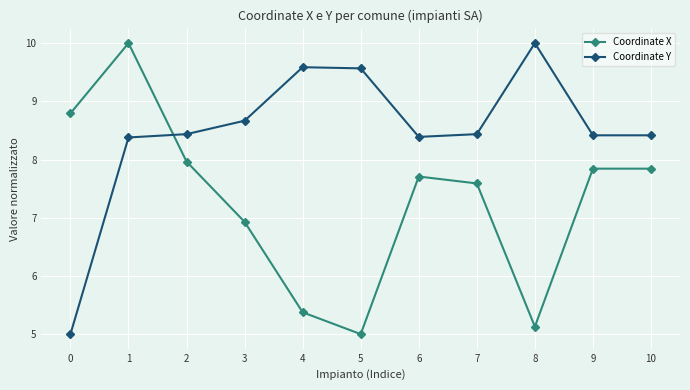

The Coordinate X series shows 2.2 at 4. True or false?

False